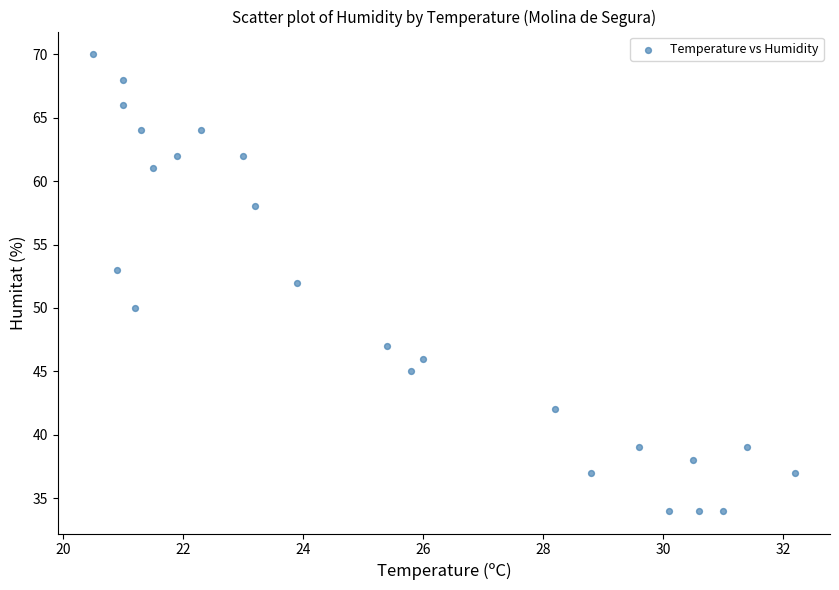

What is the range of Y values (max minus min)?

36